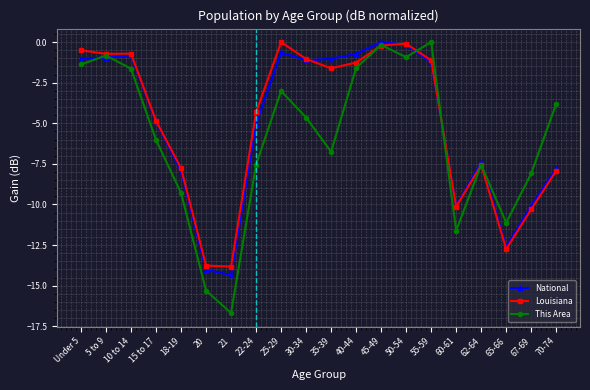

After their last crossing, which series has the higher values: This Area or National?

This Area